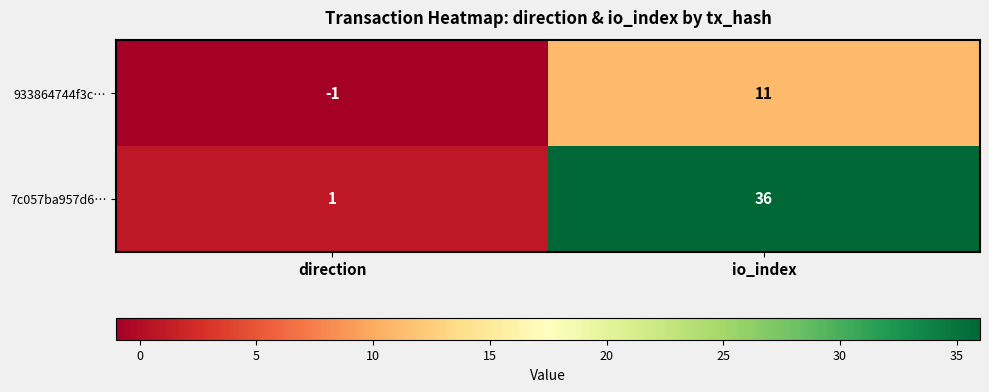

Which series has the largest total across all categories?

7c057ba957d6…